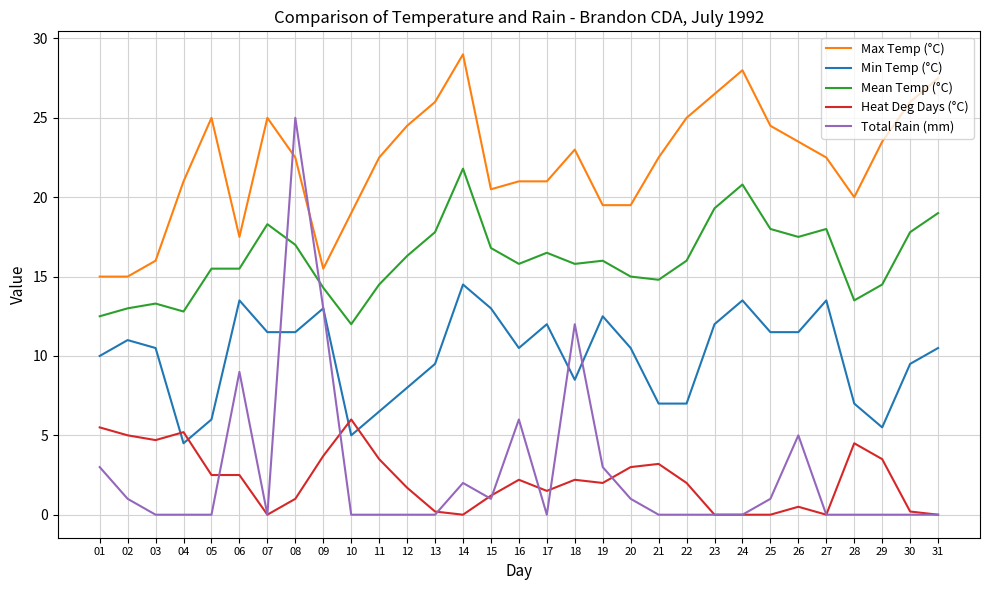

How many categories are shown in the chart?

31